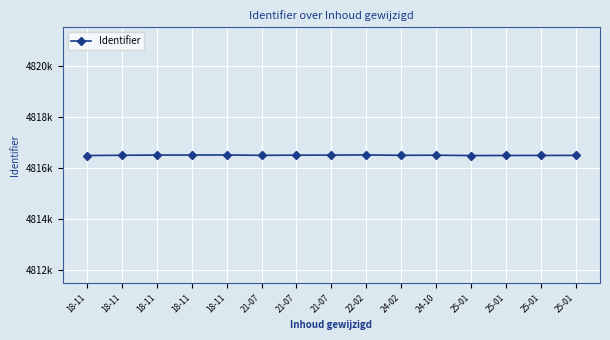

Where is the first local maximum?

18-11